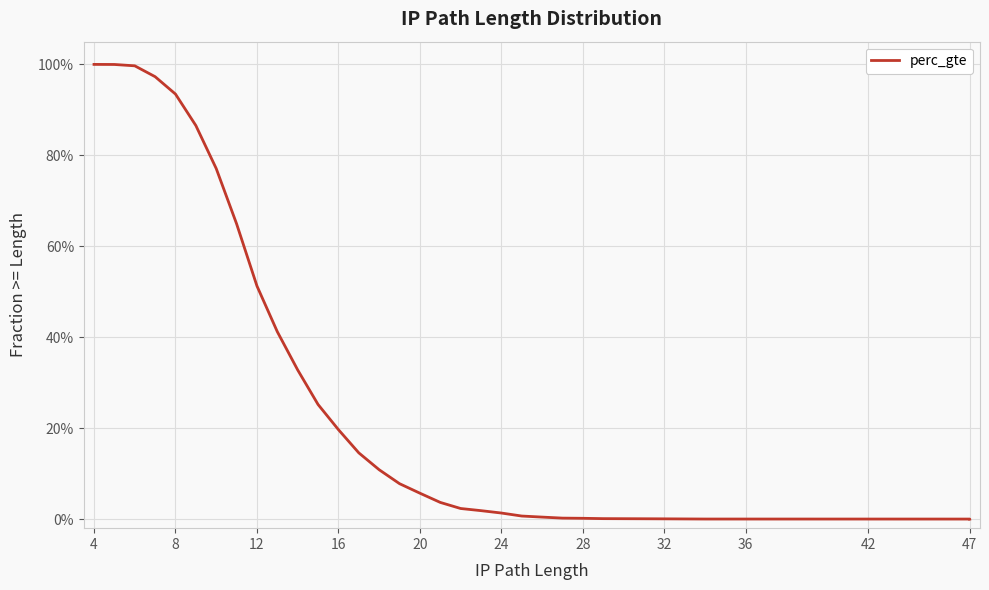

What is the difference between the maximum and minimum values?

1.0